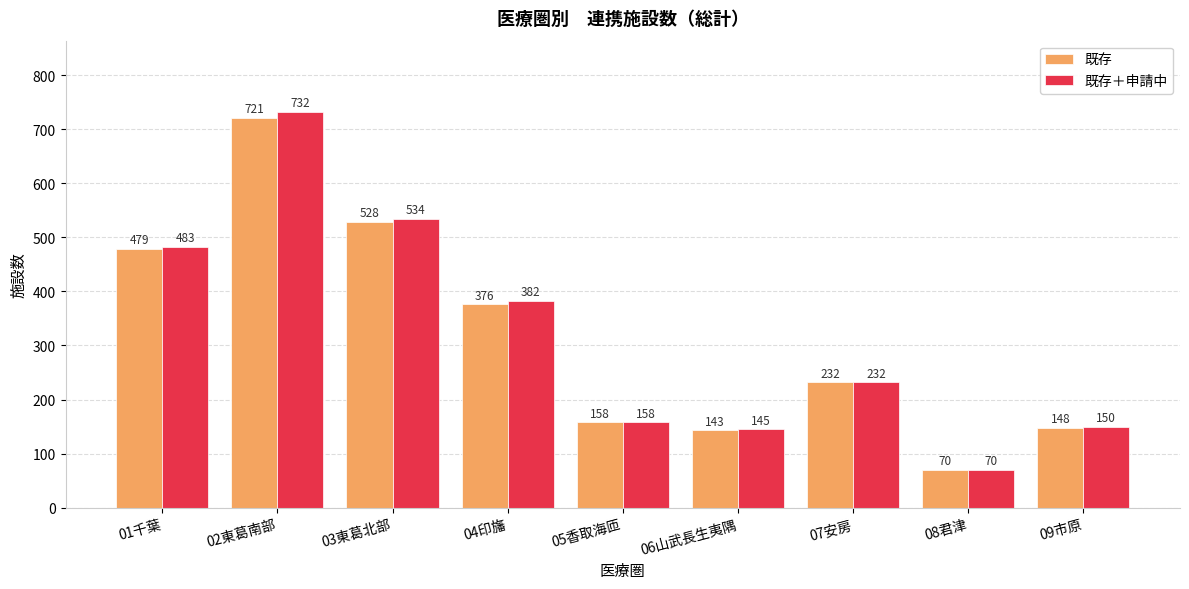

What is the label of the 6th bar from the left?

06山武長生夷隅